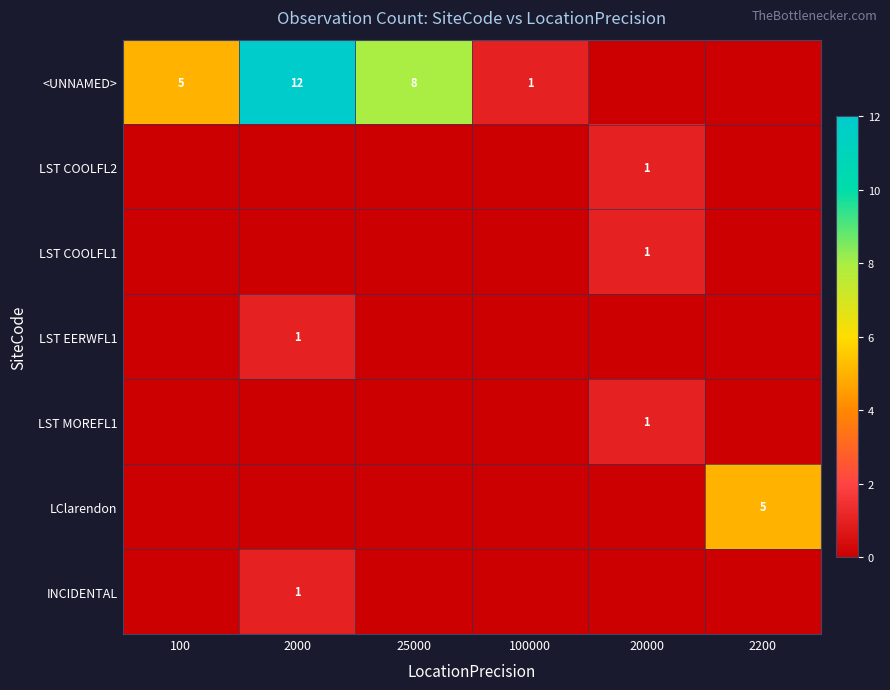

The <UNNAMED> series shows 8 at 25000. True or false?

True